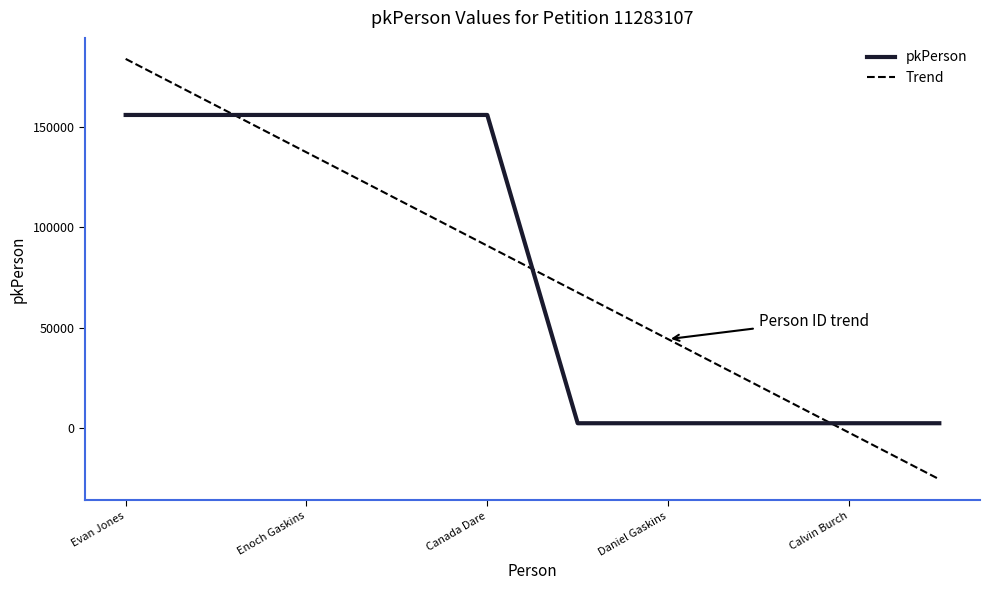

What is the value of the 2nd point from the left?

155951